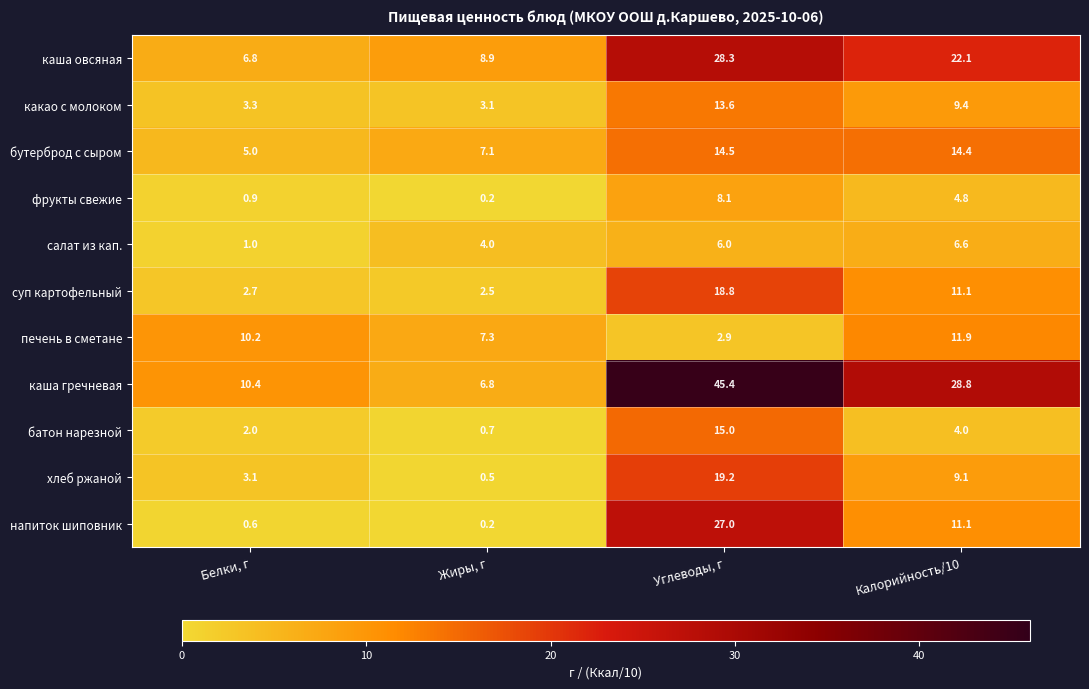

What is the maximum value for суп картофельный?

18.8